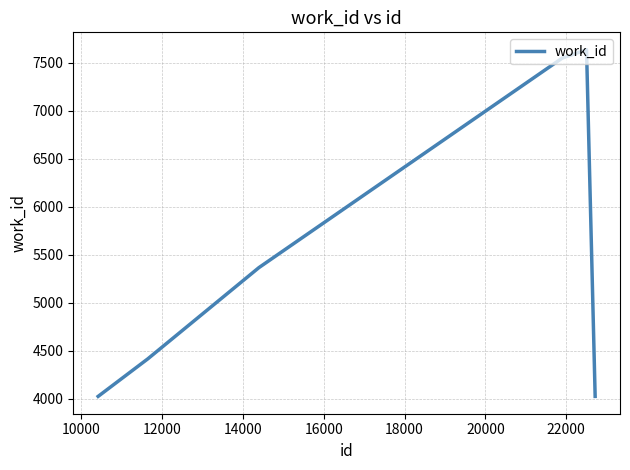

How many interior local peaks (higher than both neighbors) does the data have?

1